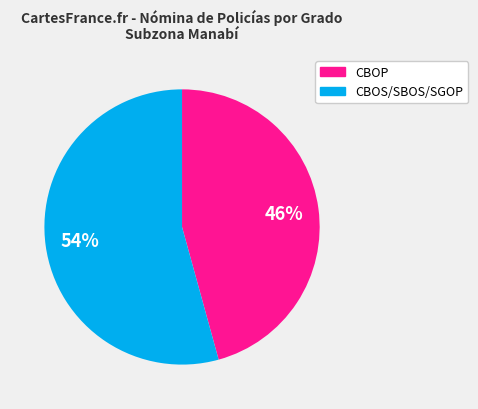

What is the ratio of the value at CBOS/SBOS/SGOP to the value at CBOP?

1.2